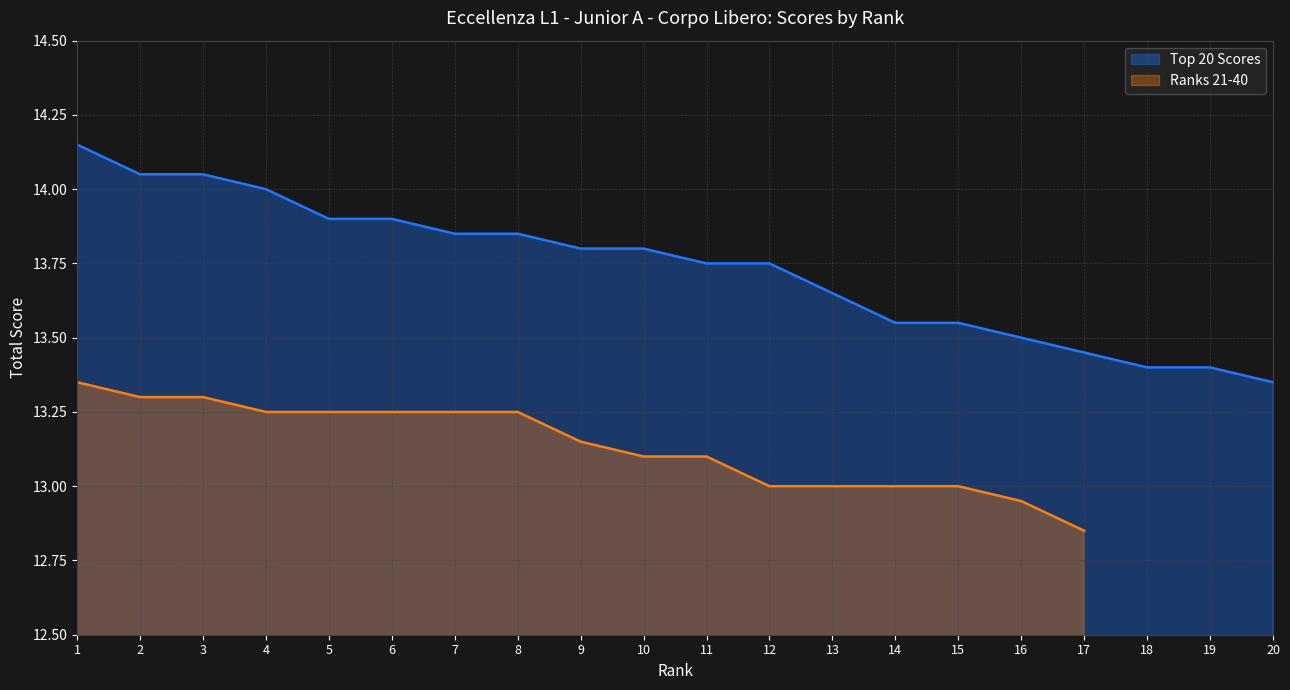

List the labels in order of value, smallest first.

20, 18, 19, 17, 16, 14, 15, 13, 11, 12, 9, 10, 7, 8, 5, 6, 4, 2, 3, 1